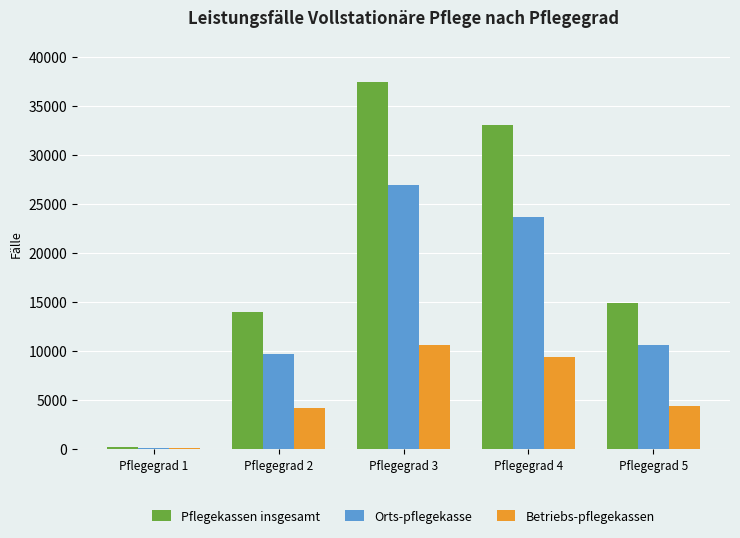

Where is Betriebs-pflegekassen nearest to the value 5366?

Pflegegrad 5